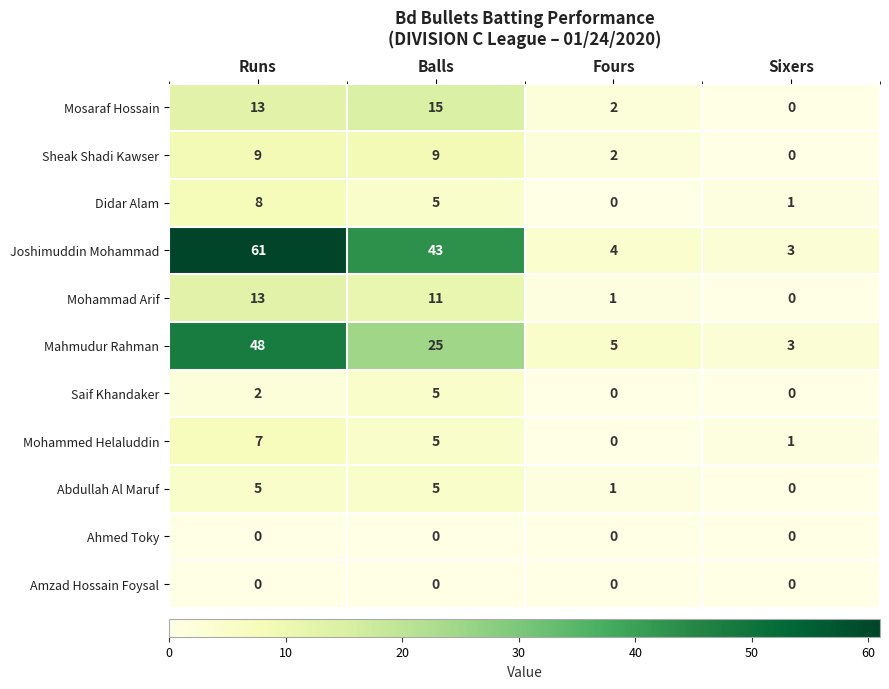

How many values in the Mohammad Arif series are below 11?

2